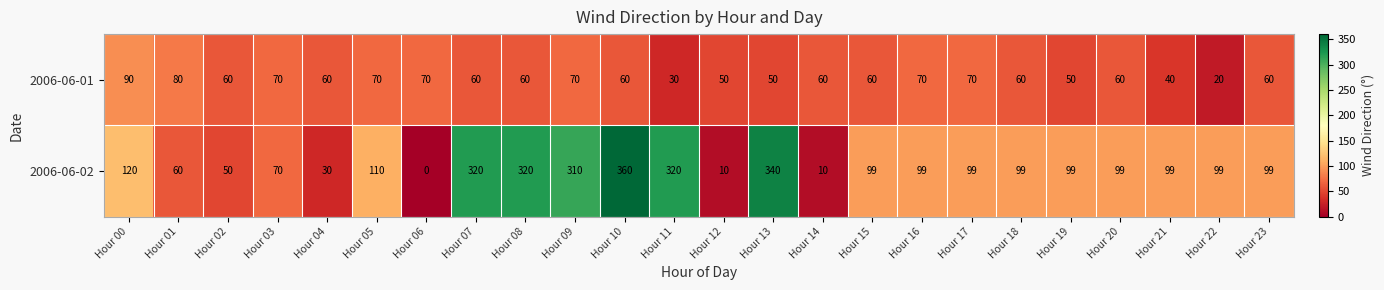

What is the total value across all series at Hour 10?

420